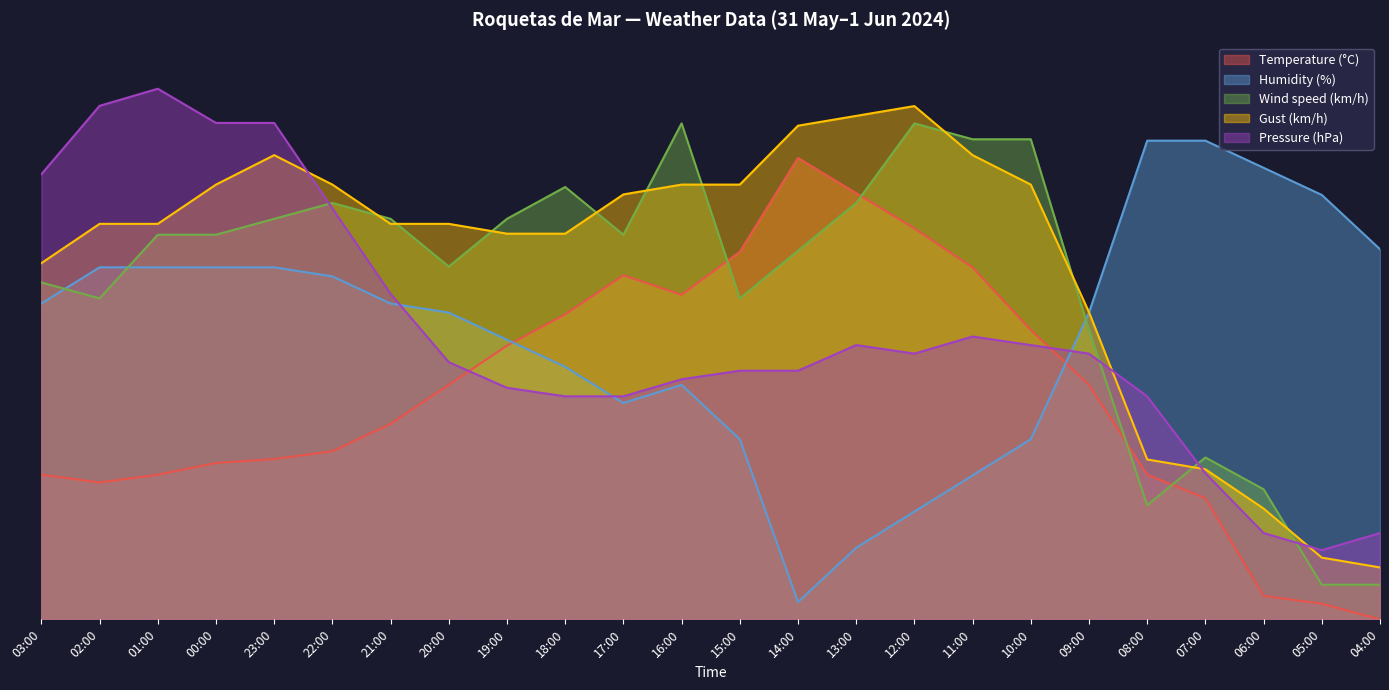

How many times do Pressure (hPa) and Wind speed (km/h) cross each other?

4